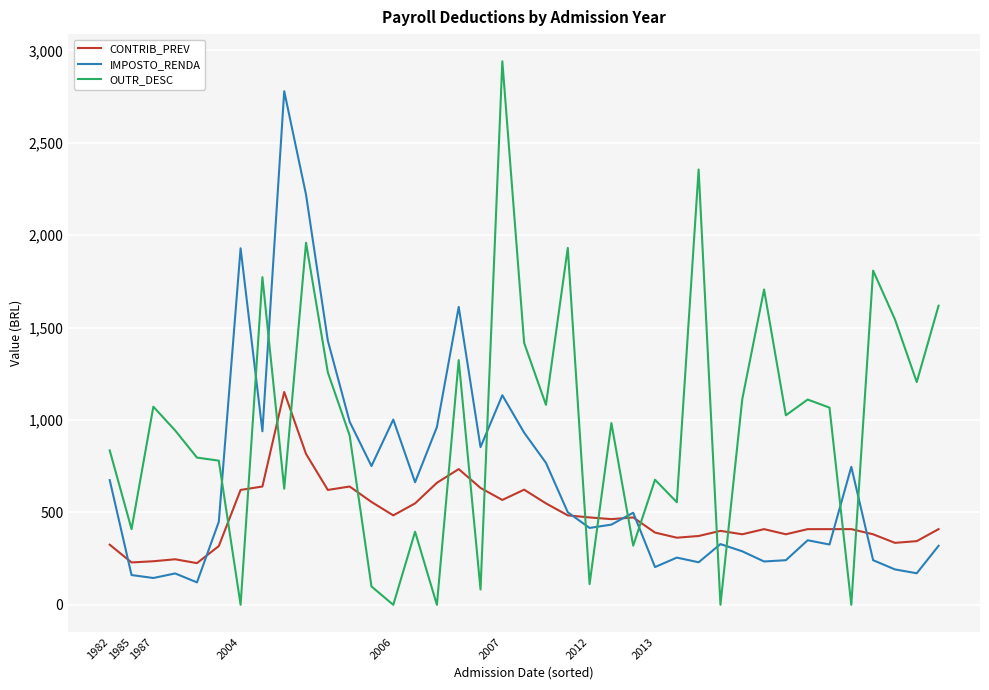

Which series has the largest total across all categories?

OUTR_DESC